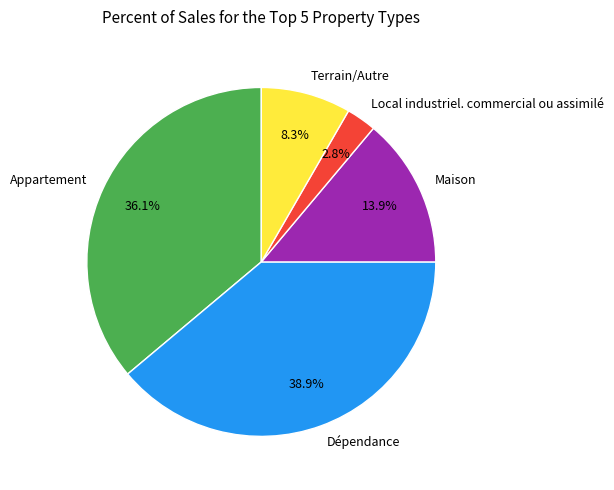

Combined, do Maison and Local industriel. commercial ou assimilé account for over 50%?

No